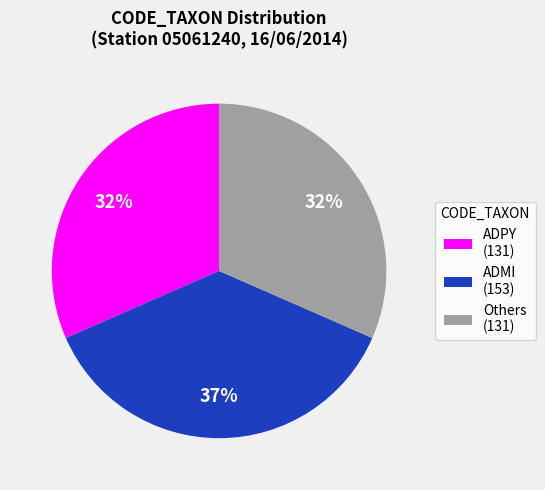

How many slices are in this pie chart?

3